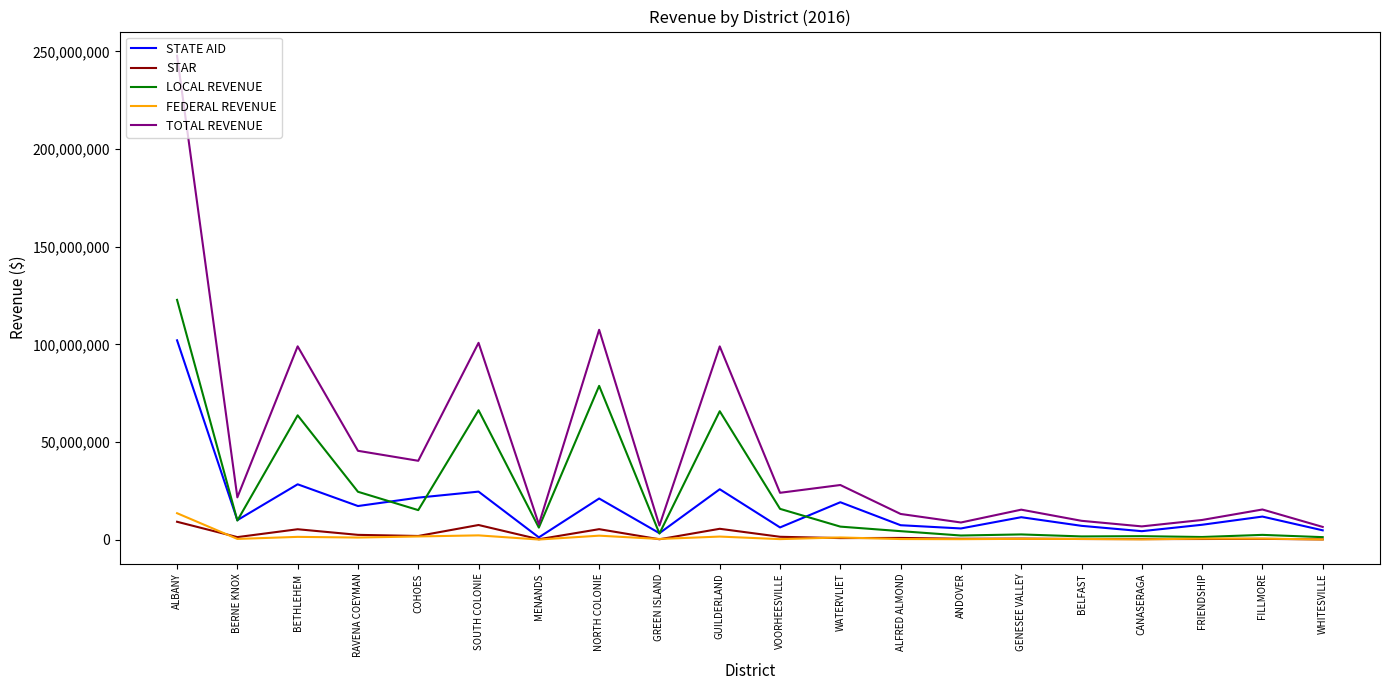

Which series has the largest range (max minus min)?

TOTAL REVENUE